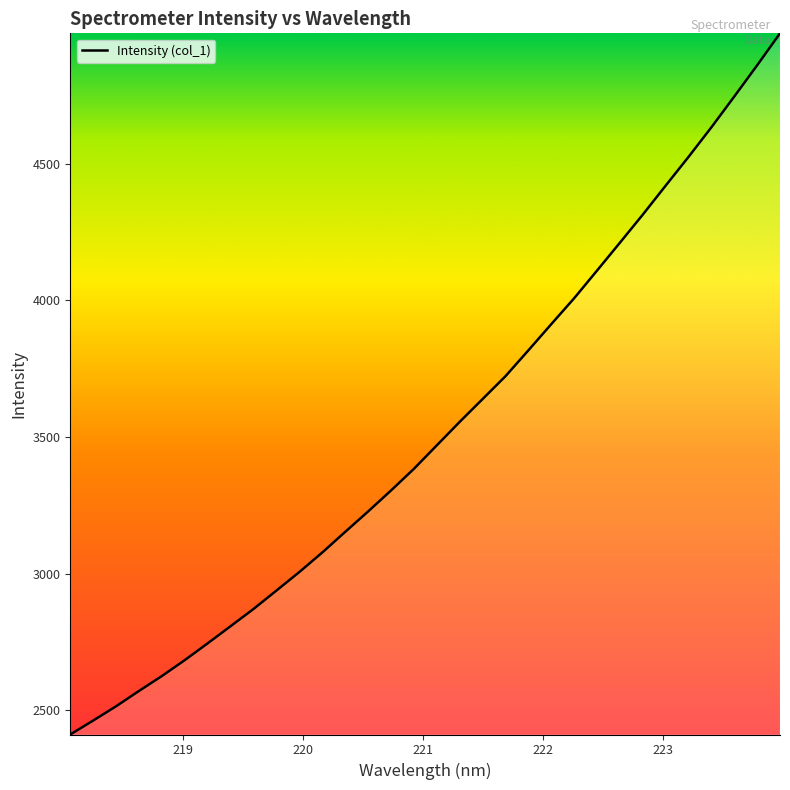

What is the maximum value shown in the chart?

4977.8